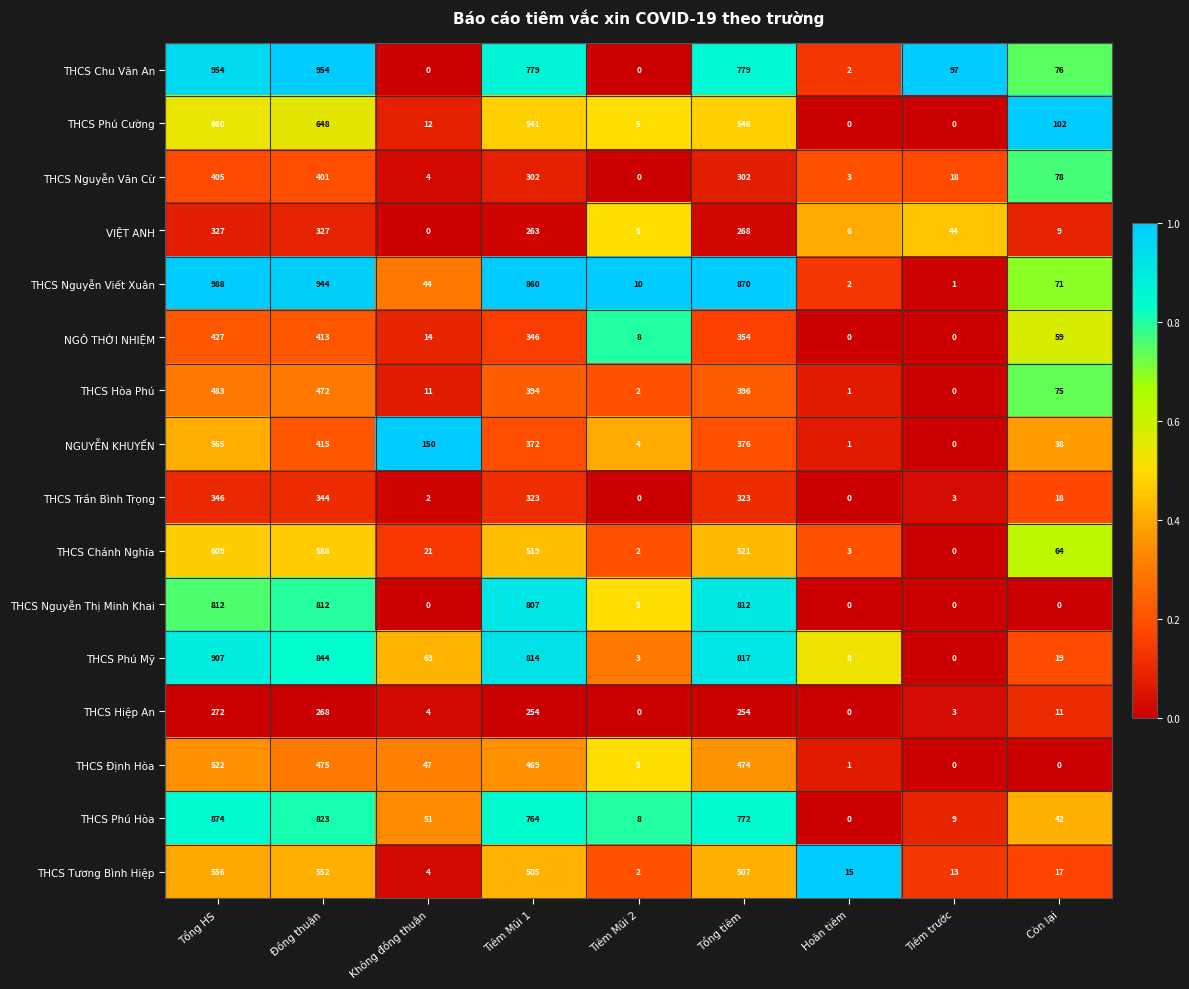

Between Tổng tiêm and Còn lại, which series saw the biggest shift?

THCS Nguyễn Thị Minh Khai